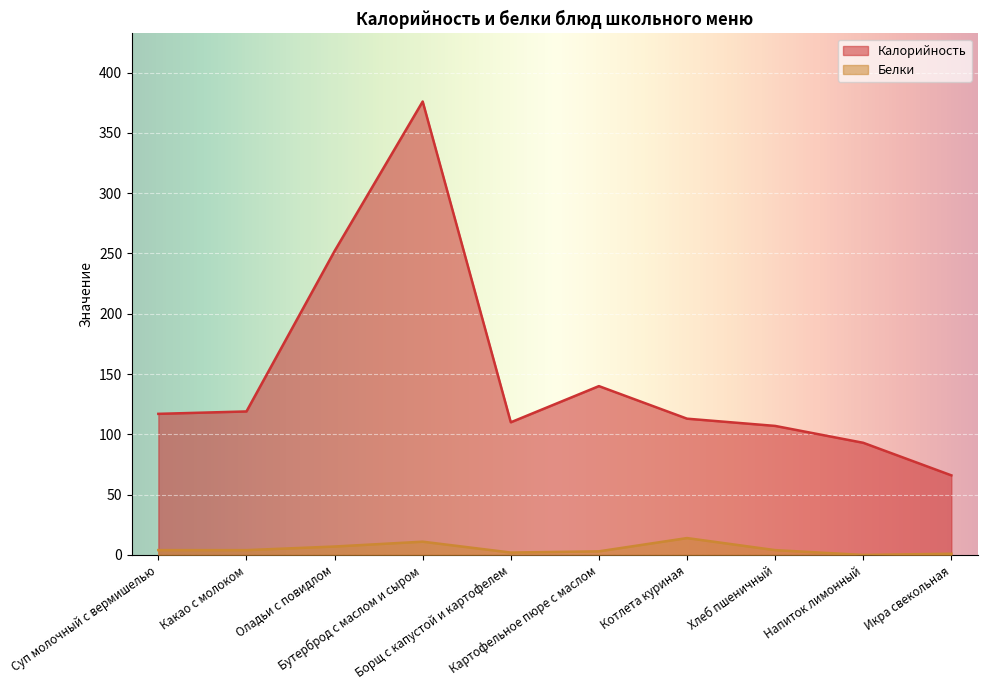

Between Какао с молоком and Хлеб пшеничный, which is larger?

Какао с молоком